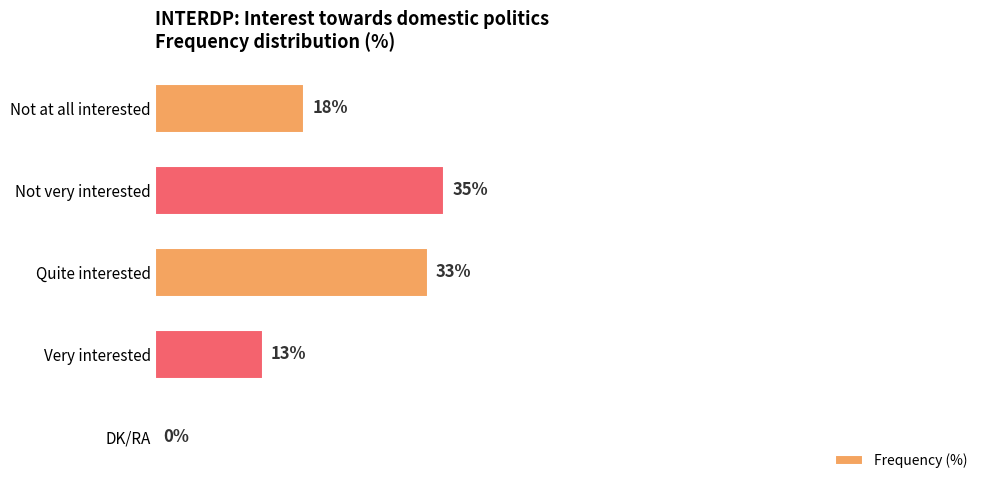

Between Not very interested and Quite interested, which is larger?

Not very interested